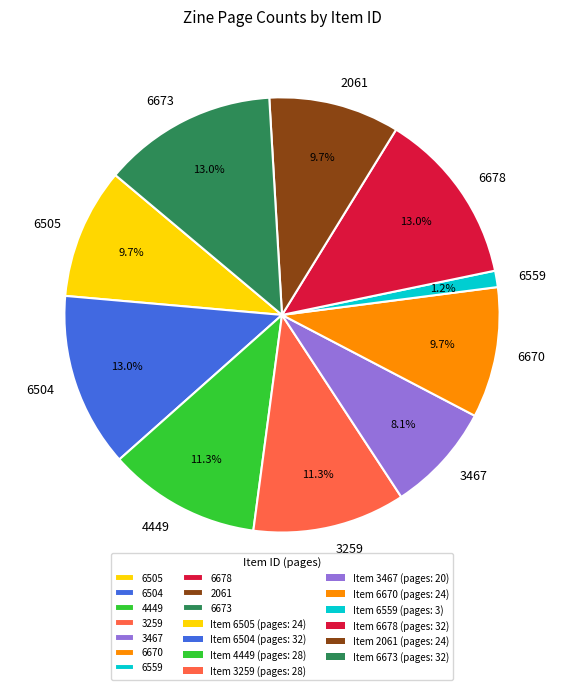

Which has a higher value, 3467 or 6505?

6505